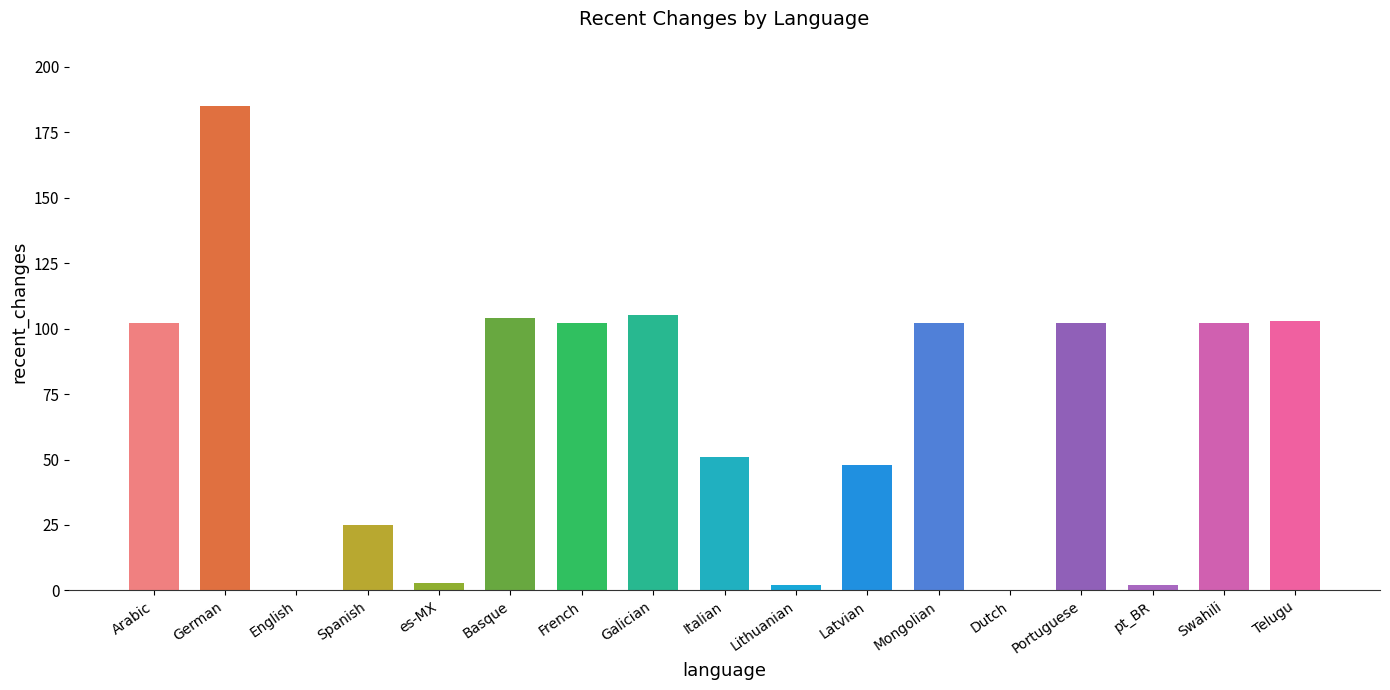

What is the maximum value shown in the chart?

185